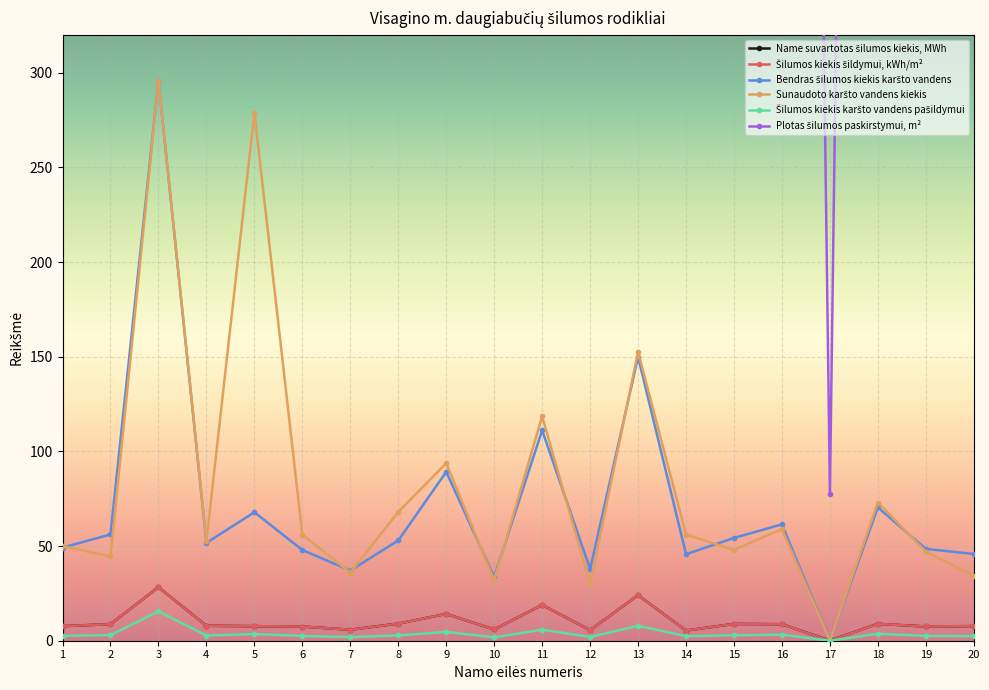

How many series are shown in this chart?

6